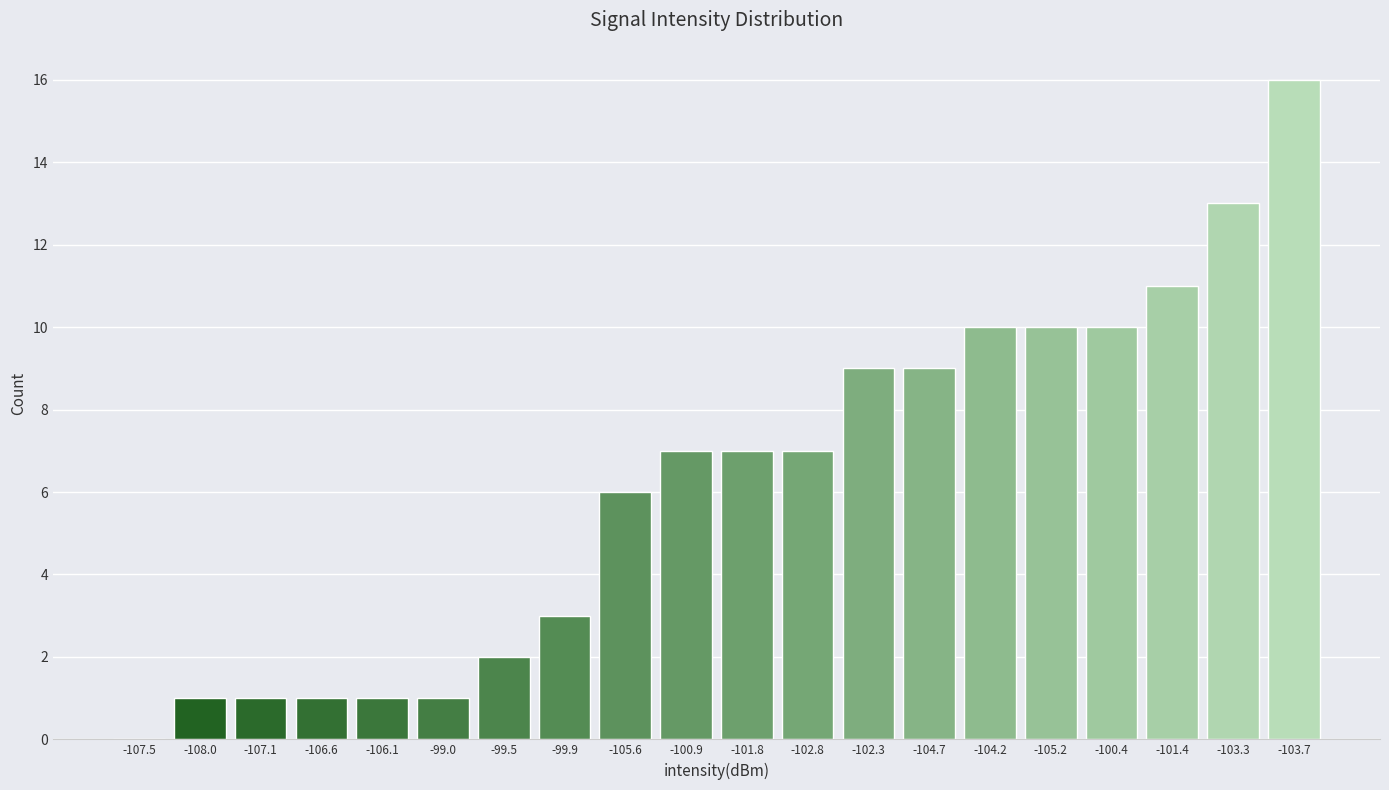

Reading left to right, list all the values displayed in this chart.

-107.5=0	-108.0=1	-107.1=1	-106.6=1	-106.1=1	-99.0=1	-99.5=2	-99.9=3	-105.6=6	-100.9=7	-101.8=7	-102.8=7	-102.3=9	-104.7=9	-104.2=10	-105.2=10	-100.4=10	-101.4=11	-103.3=13	-103.7=16